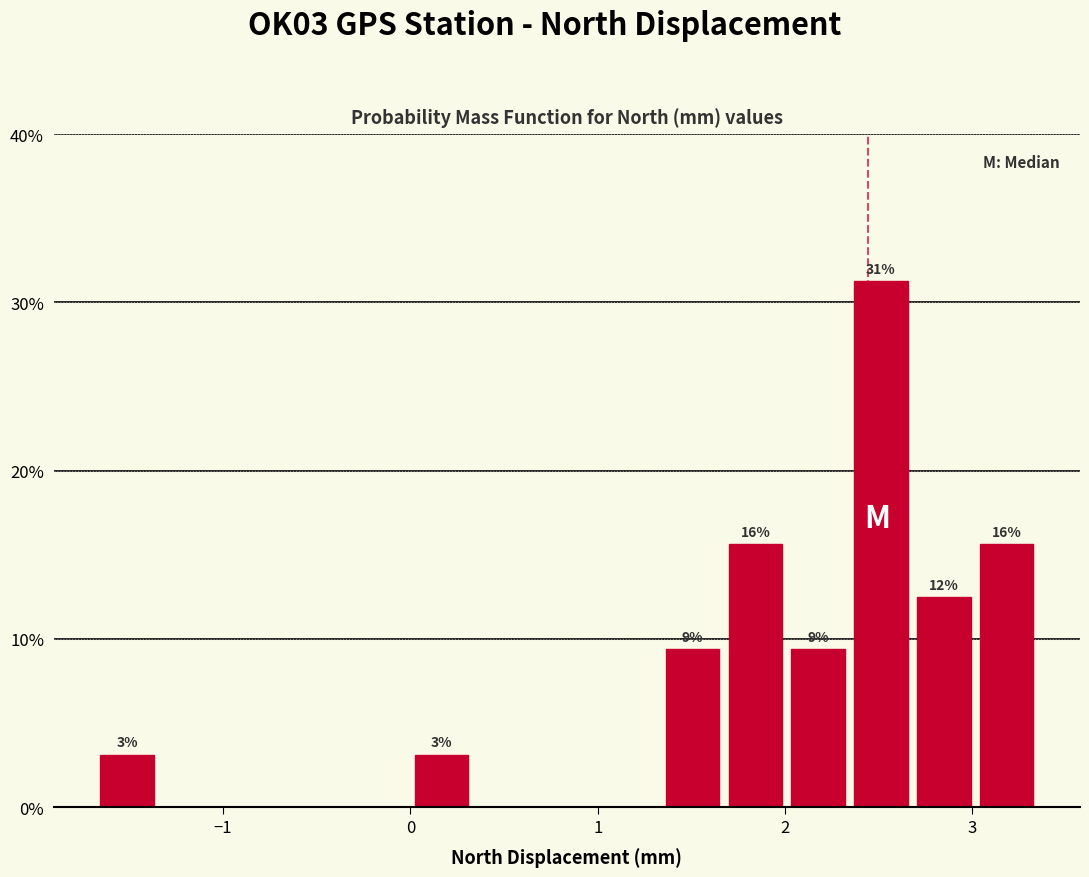

Around what value on the x-axis is the tallest bar? Give the approximate position of its centre, as read against the axis.

2.5